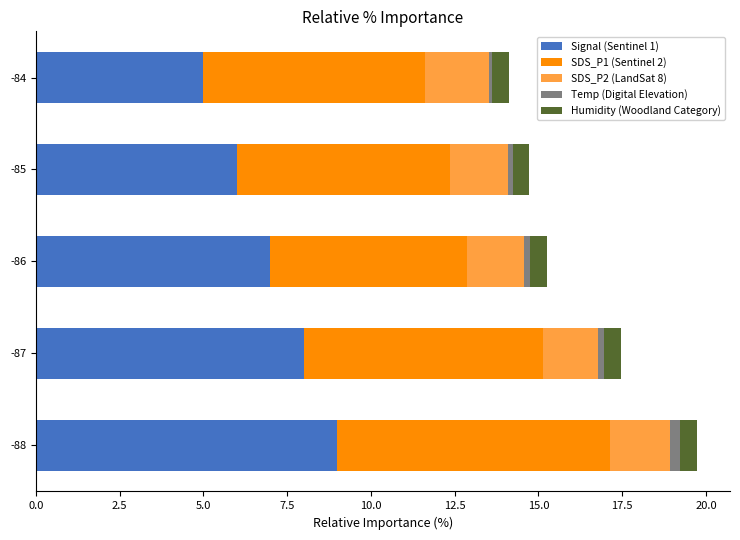

What is the difference between the second highest and minimum values in the Signal (Sentinel 1) series?

3.0